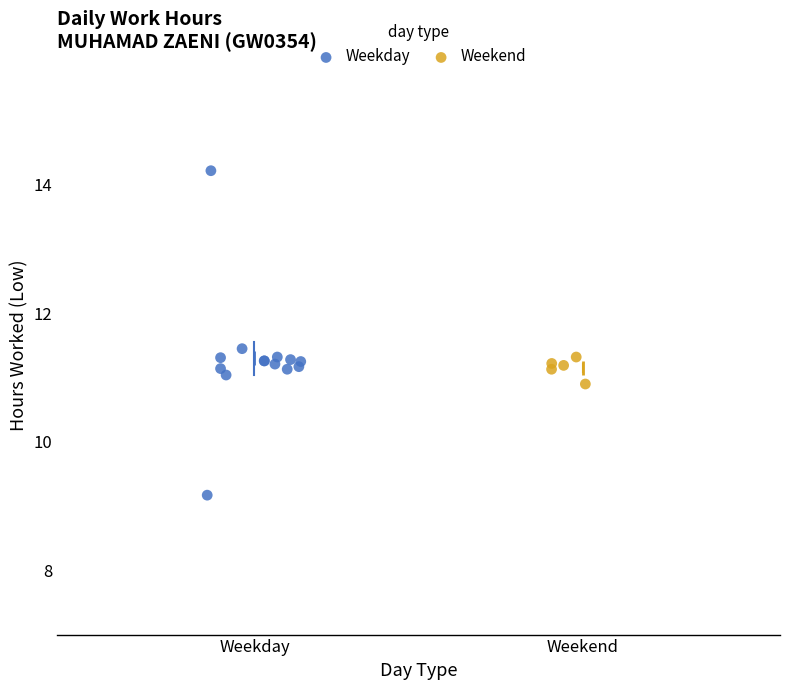

Which series reaches the maximum Y coordinate?

Weekday